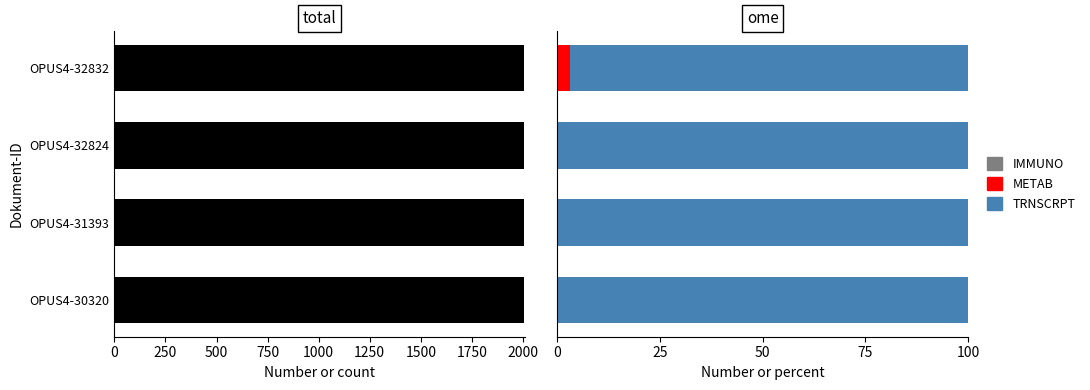

Which series has the widest spread of values?

METAB